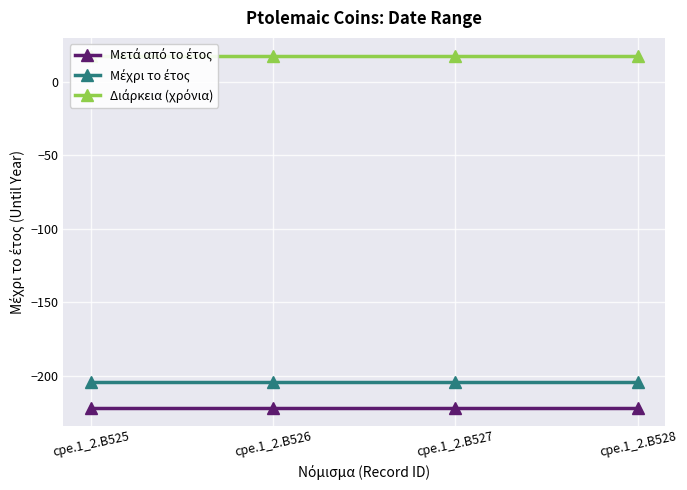

True or false: Μέχρι το έτος has a value of -84 at cpe.1_2.B526.

False